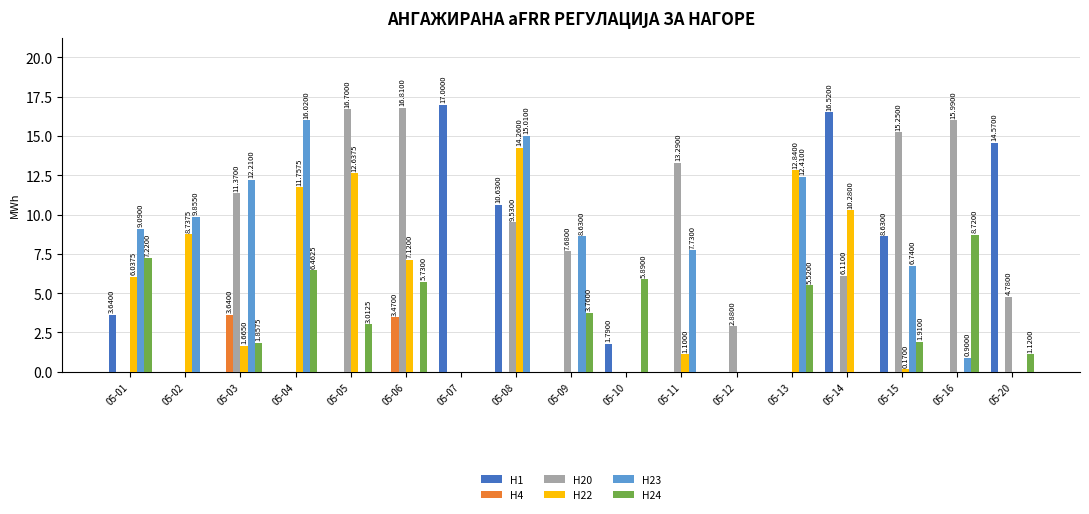

What are all the series names shown in the legend?

H1, H4, H20, H22, H23, H24